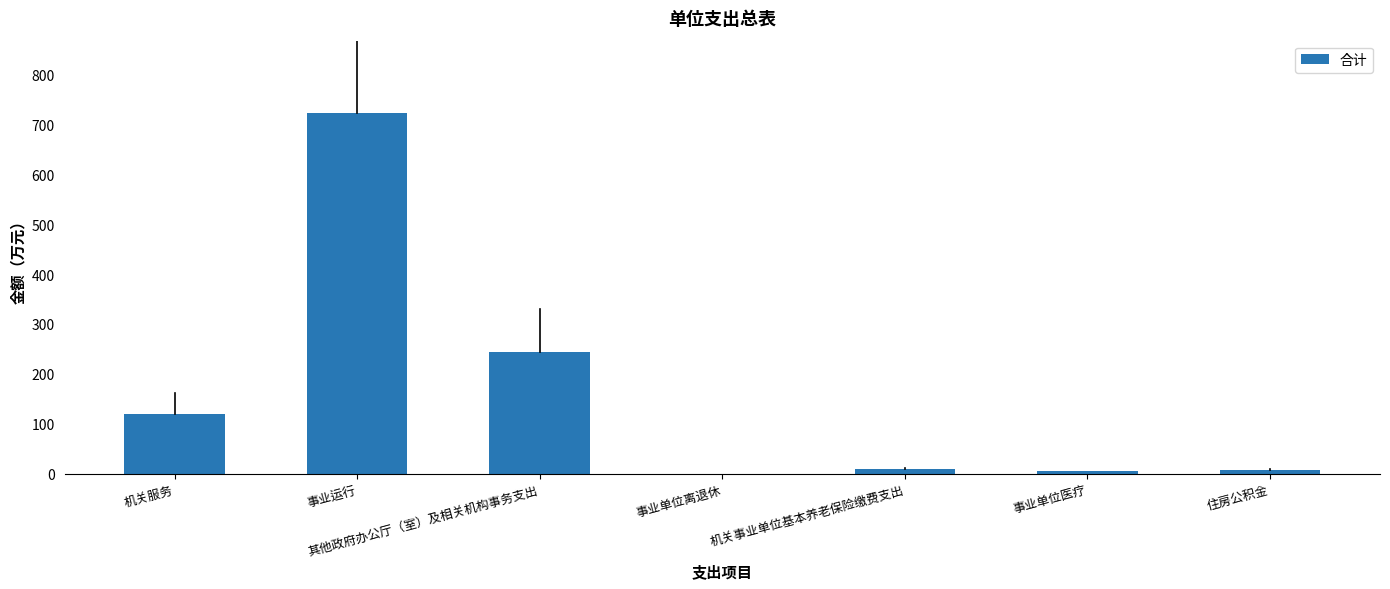

What value does the data have at 事业运行?

723.1